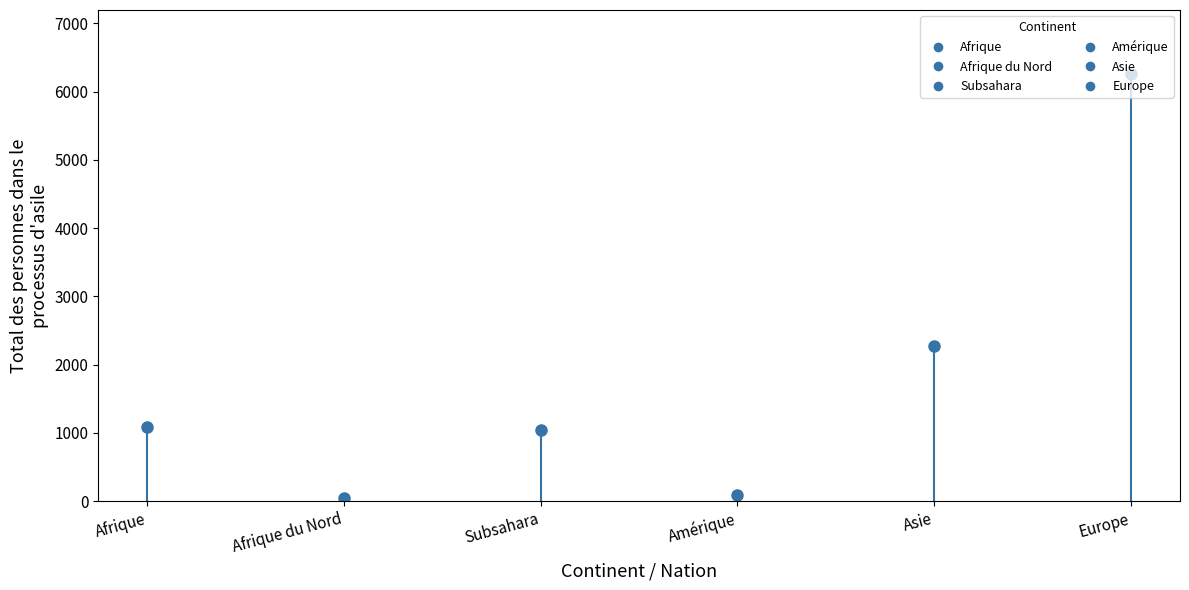

At which category does Personnes en suspens reach its first local peak?

Subsahara